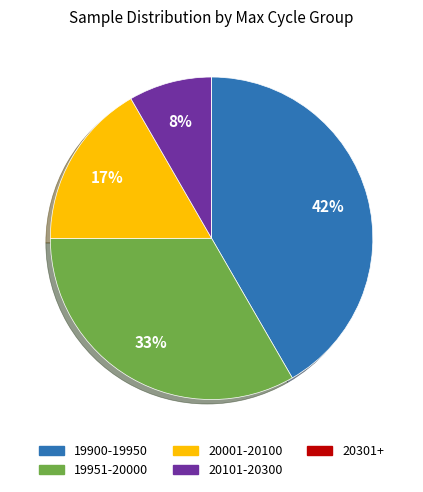

To the nearest percent, what is the difference between the largest and smallest slice percentages?

42%